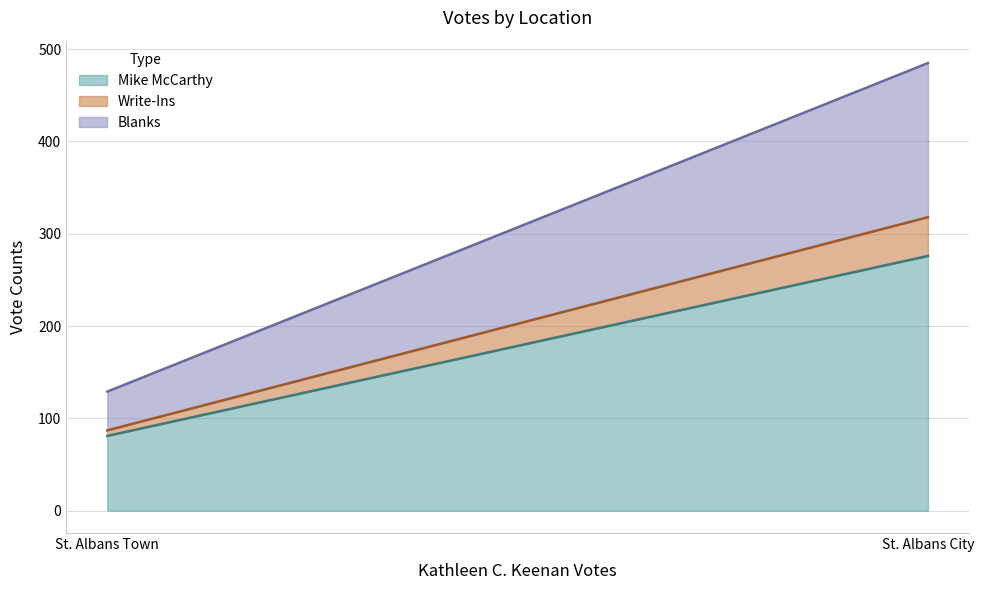

At which category does the chart reach its minimum across all series?

St. Albans Town